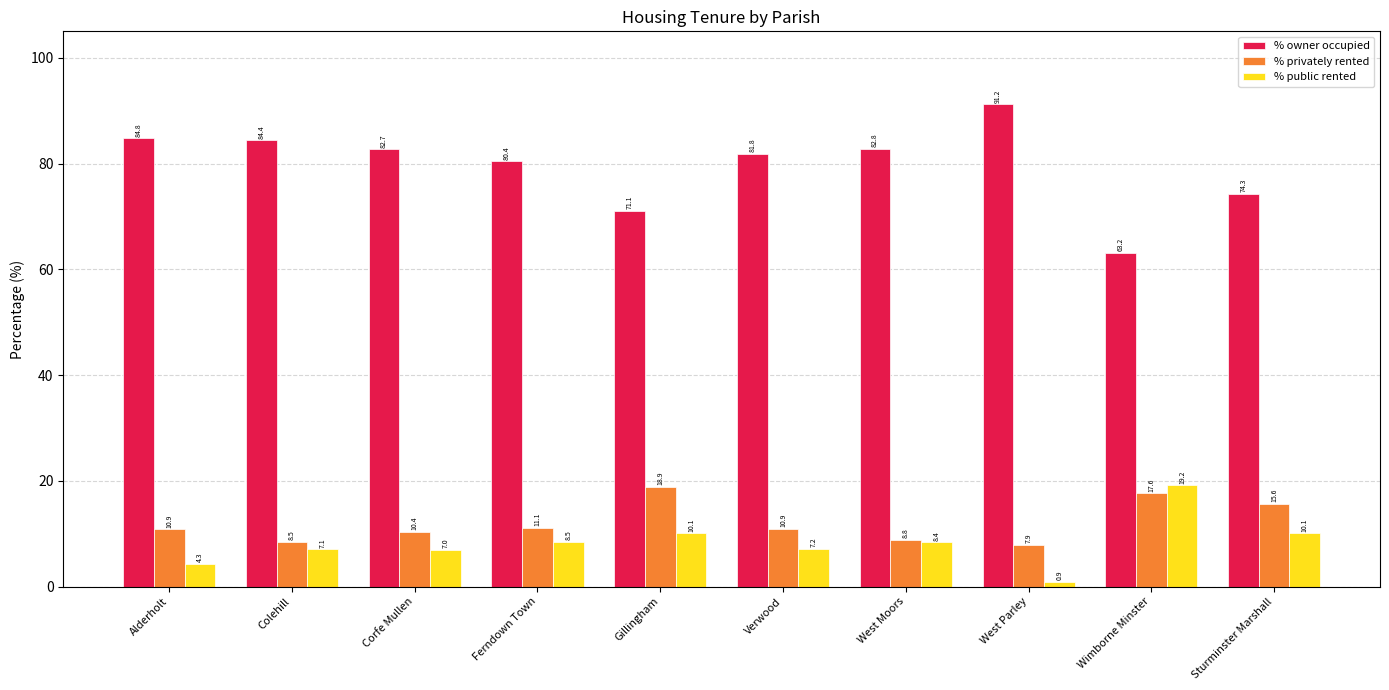

List the series in order of their peak value, highest first.

% owner occupied, % public rented, % privately rented